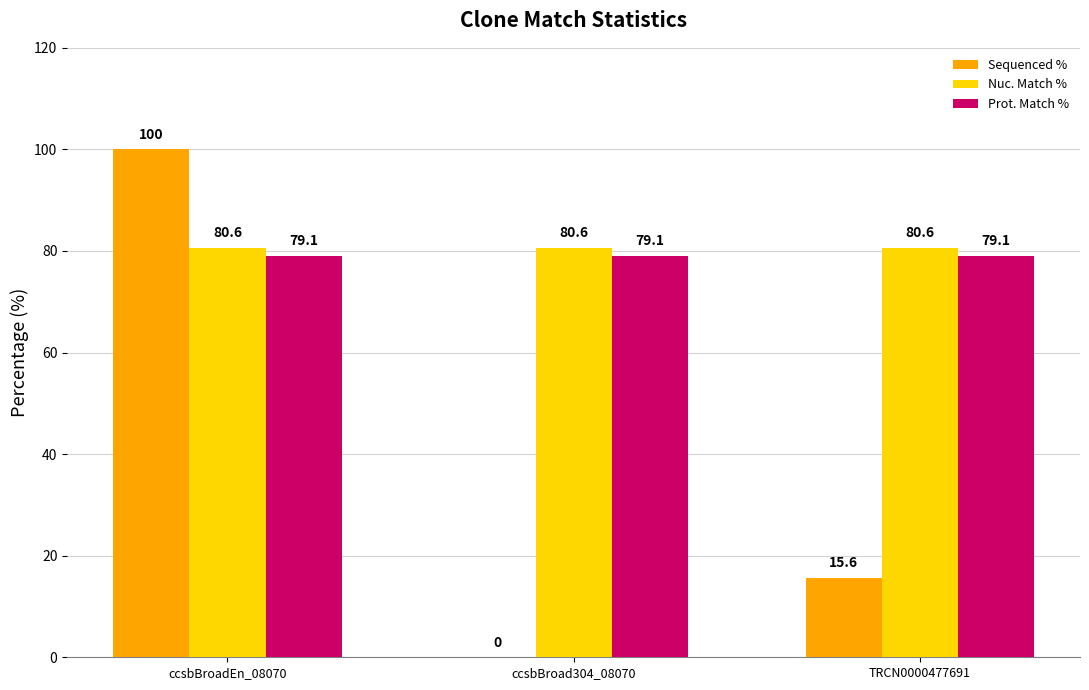

At which category is the sum across all series the highest?

ccsbBroadEn_08070